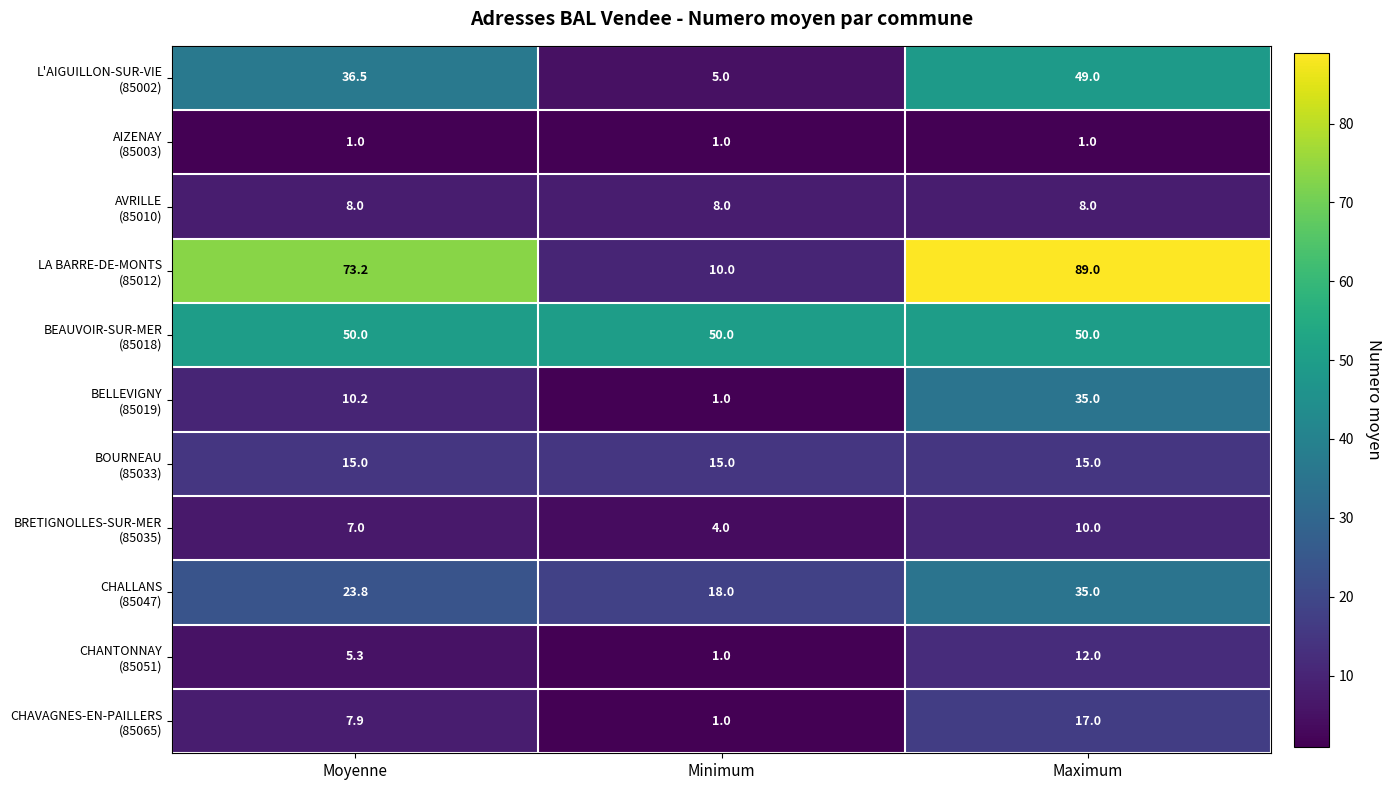

Which category has the highest value across all series?

Maximum